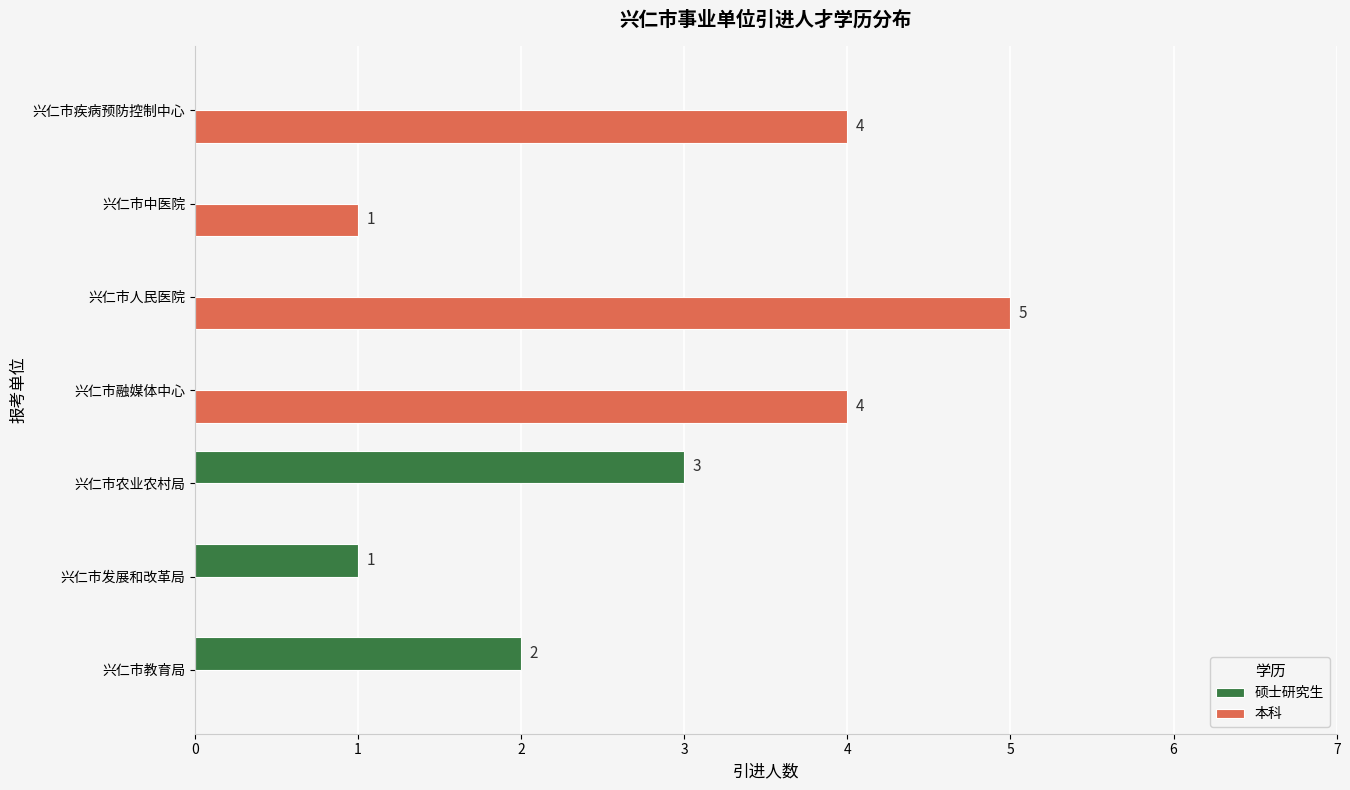

Is it true that 硕士研究生 equals 0 at 兴仁市人民医院?

True